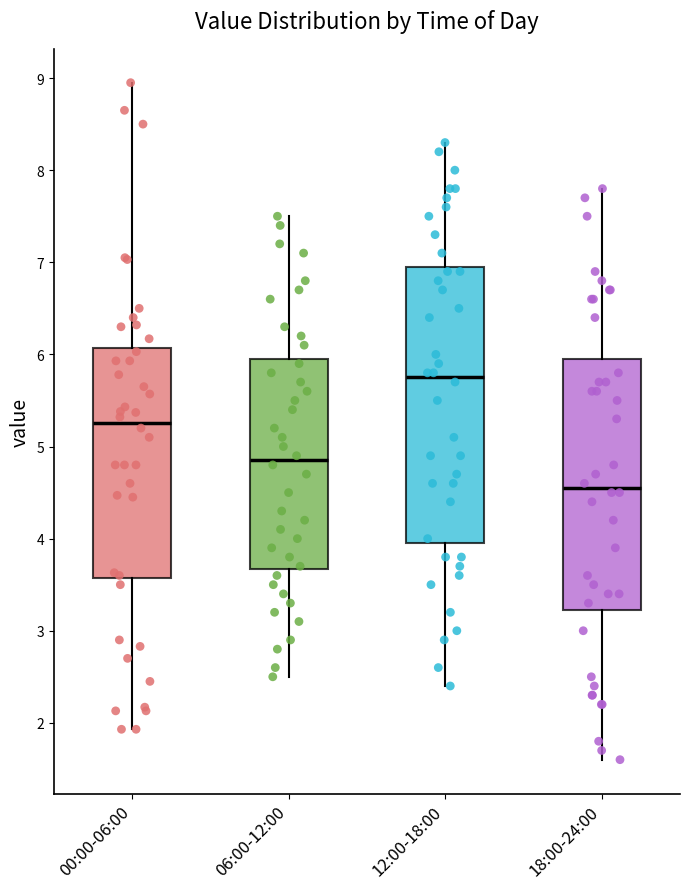

Where does the upper whisker of the box for 18:00-24:00 end on the y-axis? The values are not printed on the chart, so give them approximately, as read against the axis.

7.8